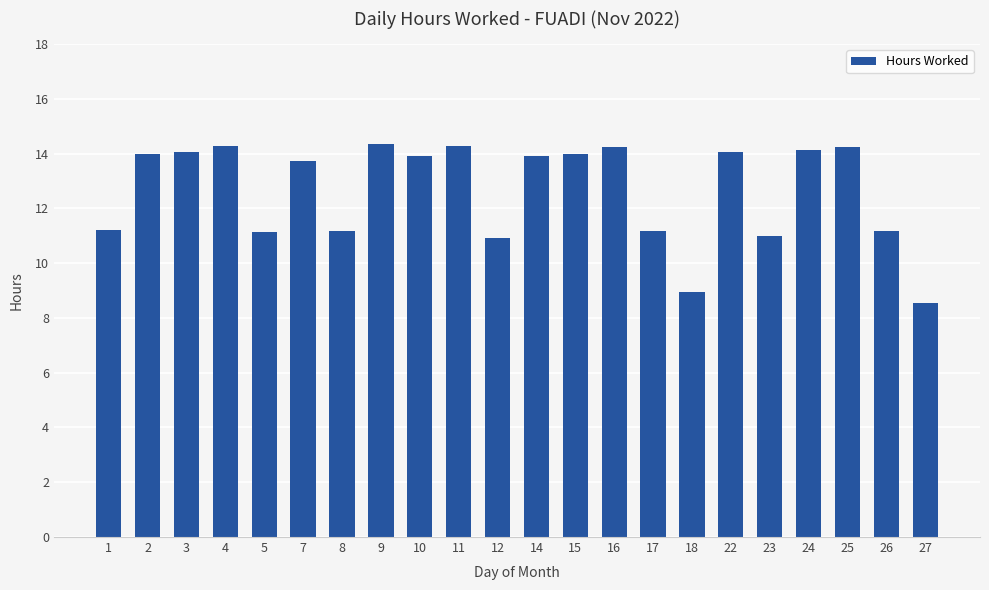

What is the average value?

12.7